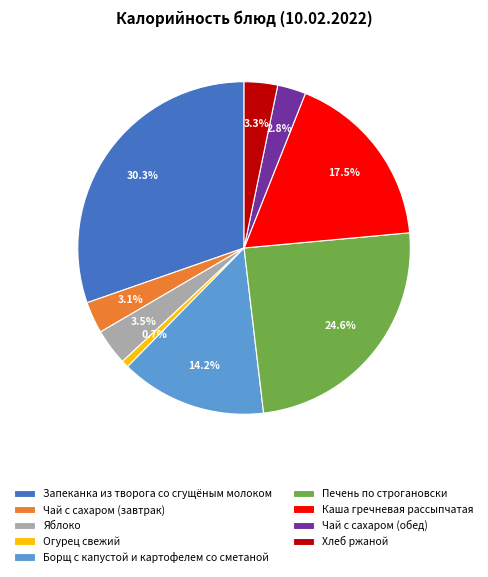

To the nearest percent, what is the combined percentage of Каша гречневая рассыпчатая and Борщ с капустой и картофелем со сметаной?

32%